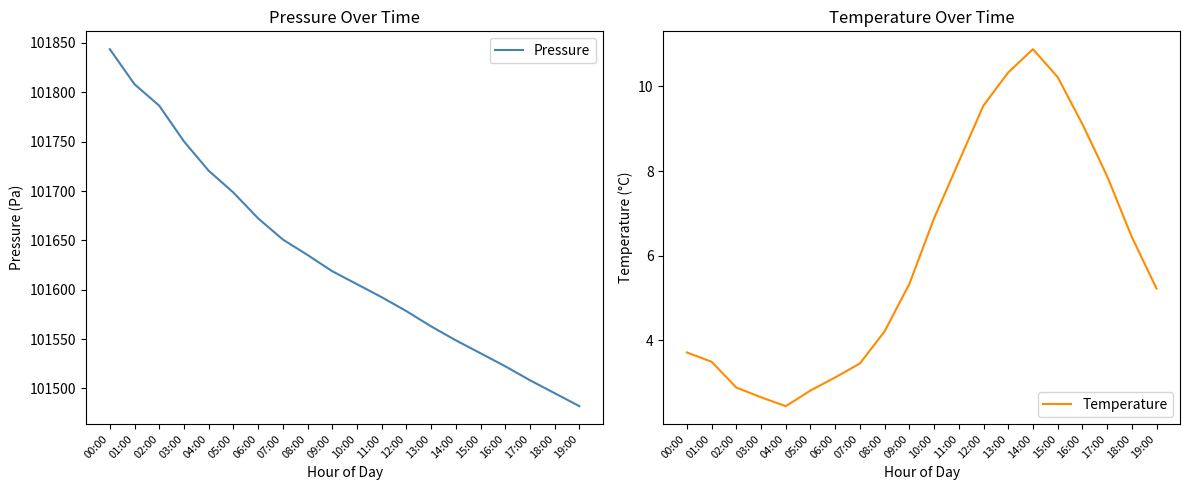

Is this an area chart (filled region under the line)?

No